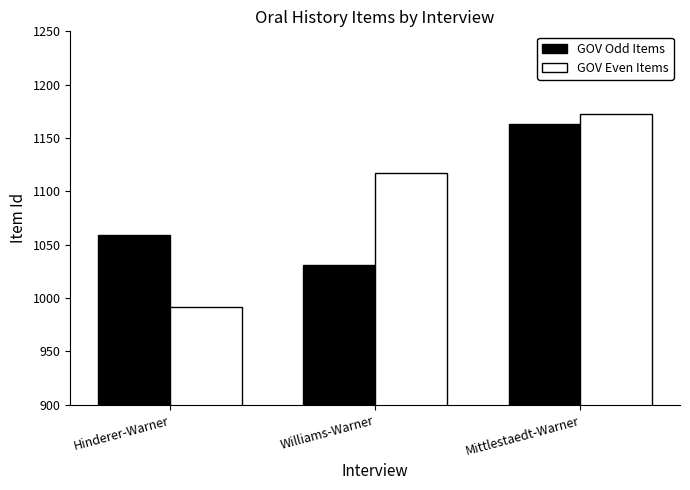

How many categories are shown in the chart?

3